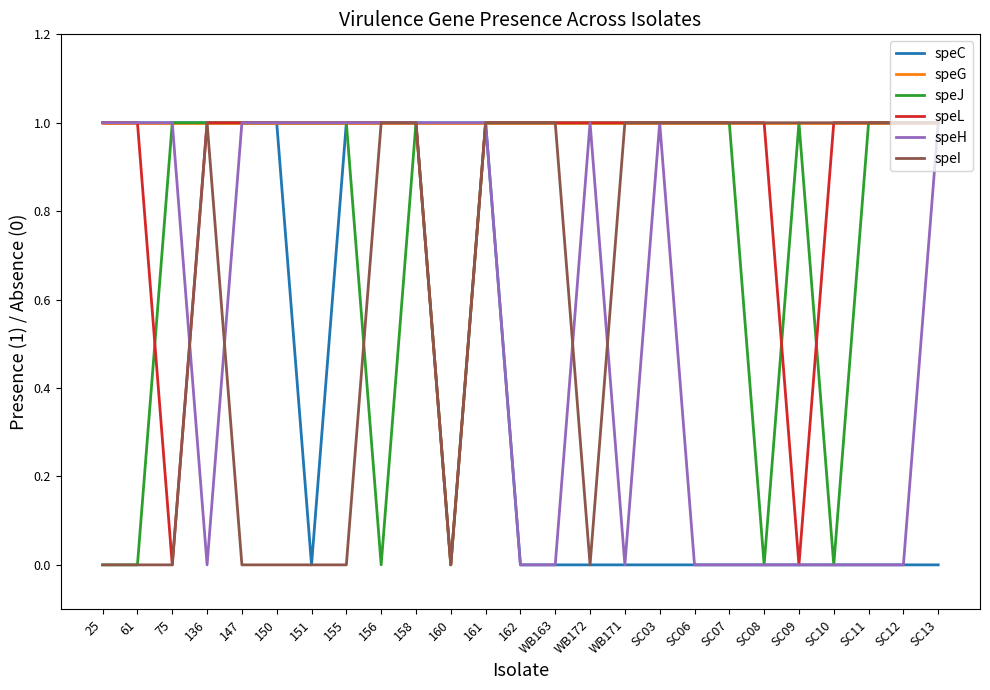

The speI series shows 1 at SC11. True or false?

True